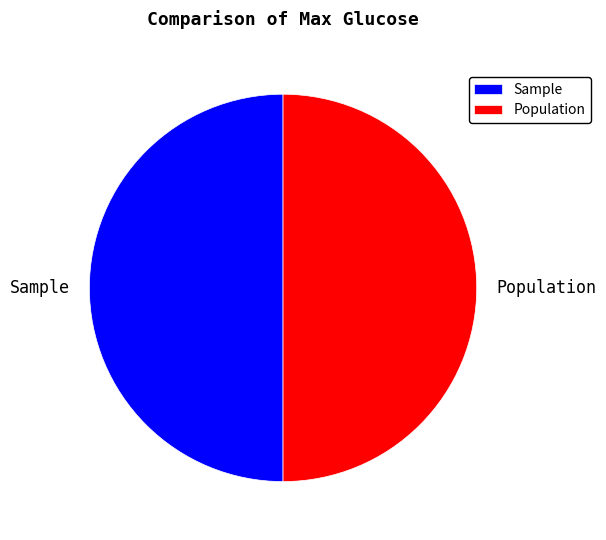

Do Population and Sample together represent more than half of the pie?

Yes